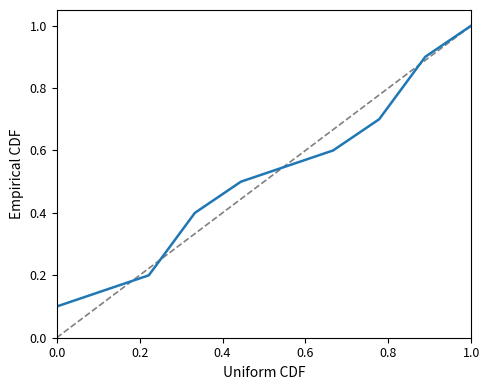

True or false: the data has more than 2 interior local peaks.

False